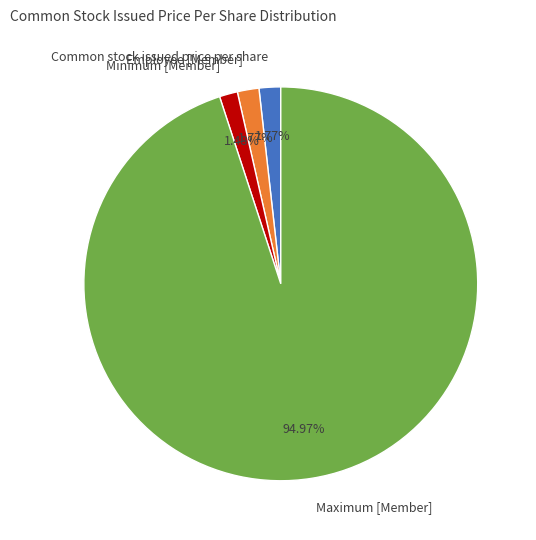

How many slices are in this pie chart?

4